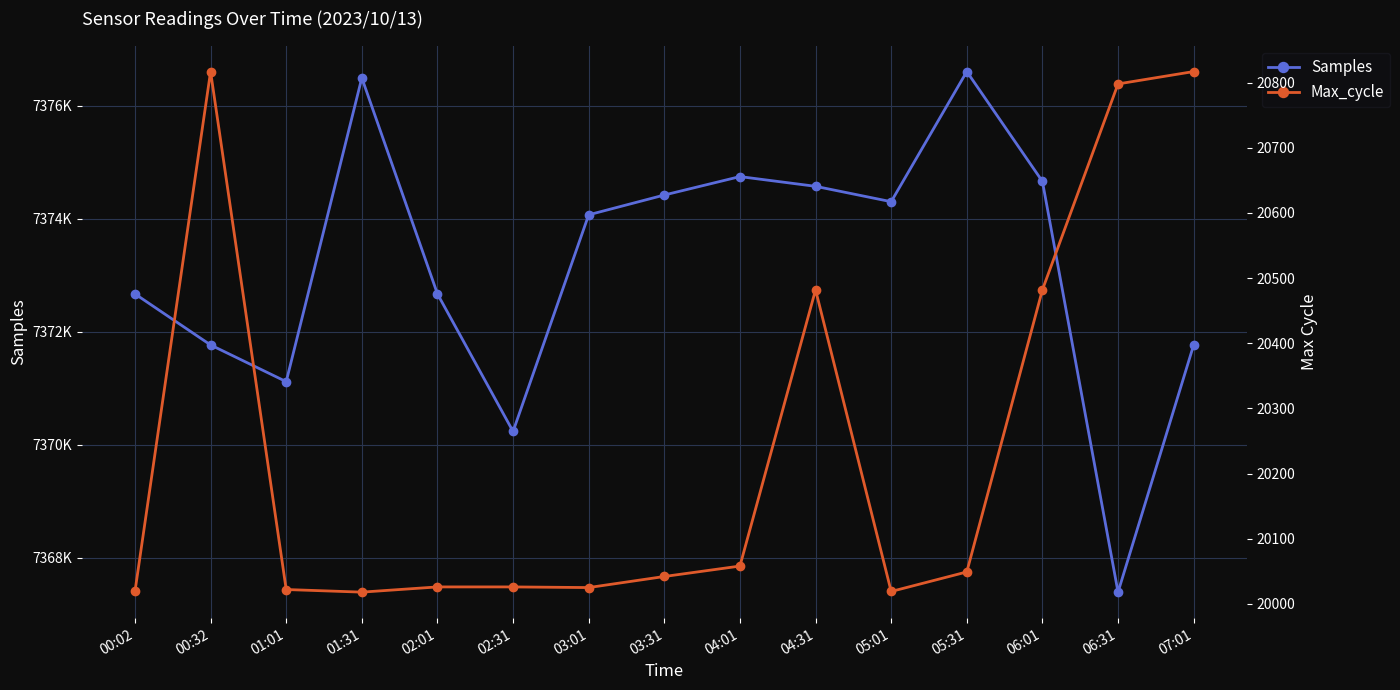

What is the label of the 6th point from the right?

04:31